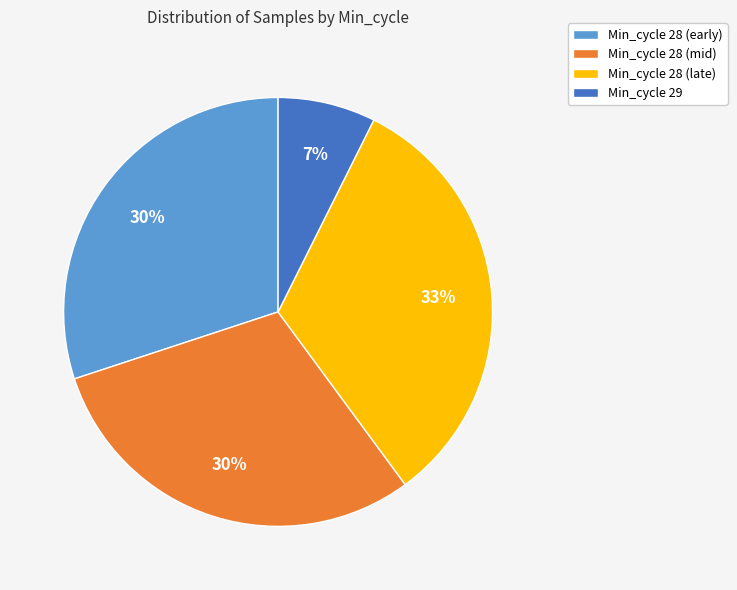

To the nearest percent, what percentage of the pie is Min_cycle 28 (early)?

30%